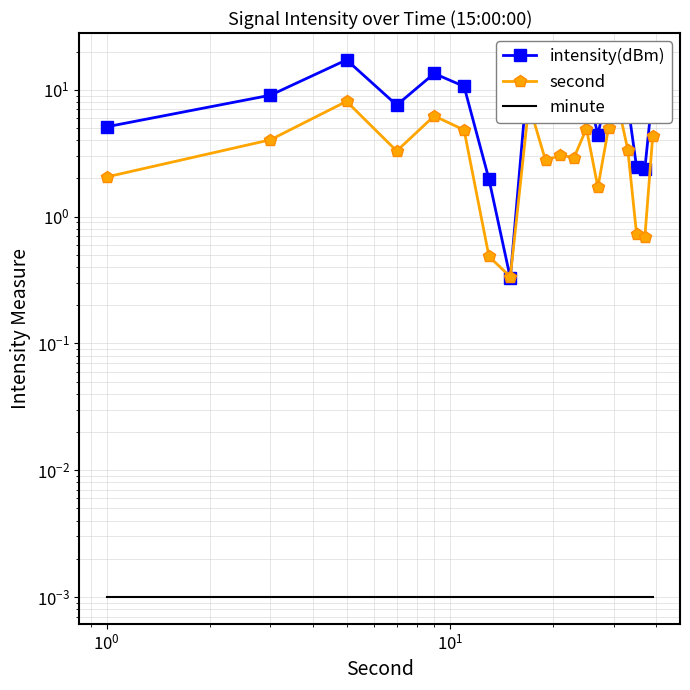

Reading right to left, extract all data points from this chart.

intensity(dBm): 9.6	2.4	2.5	7.7	15.6	11.0	4.4	10.9	6.8	7.1	6.6	16.3	0.3	2.0	10.6	13.5	7.6	17.2	9.1	5.1
second: 4.3	0.7	0.7	3.4	7.3	5.0	1.7	4.9	2.9	3.1	2.8	7.7	0.3	0.5	4.8	6.2	3.3	8.1	4.0	2.1
minute: 0.0	0.0	0.0	0.0	0.0	0.0	0.0	0.0	0.0	0.0	0.0	0.0	0.0	0.0	0.0	0.0	0.0	0.0	0.0	0.0